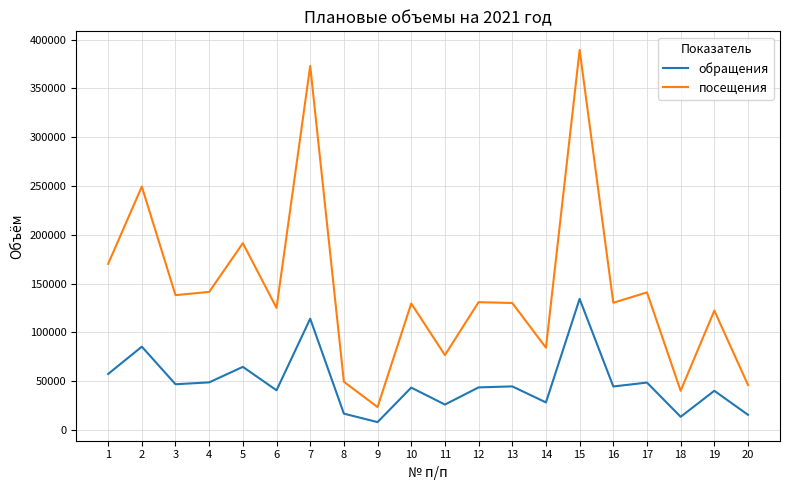

What is the total value across all series at 14?

112713